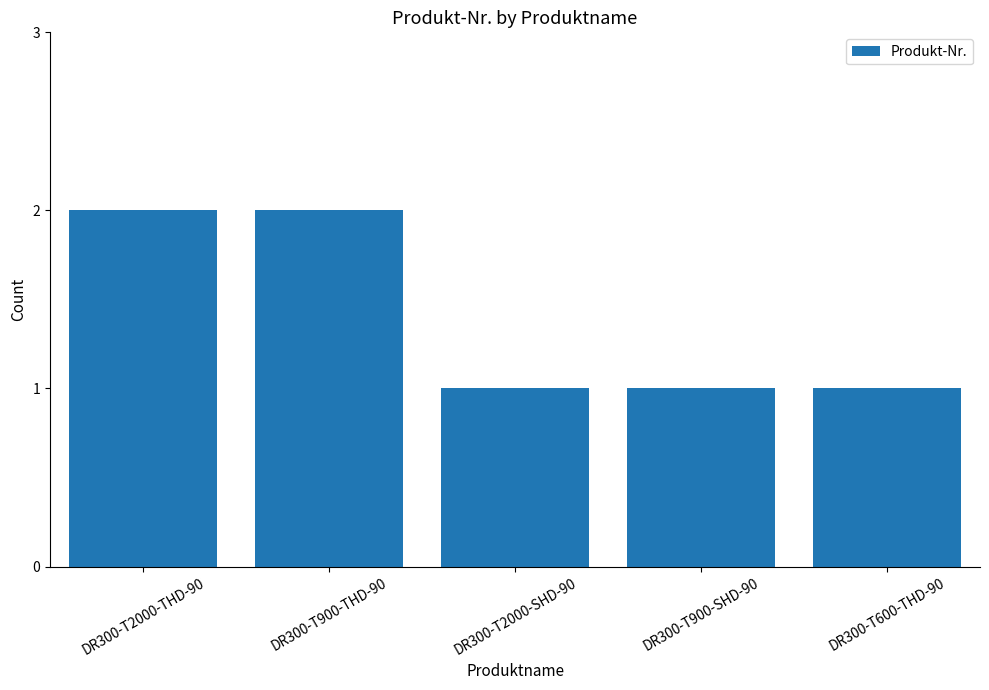

How many bars are there in total?

5